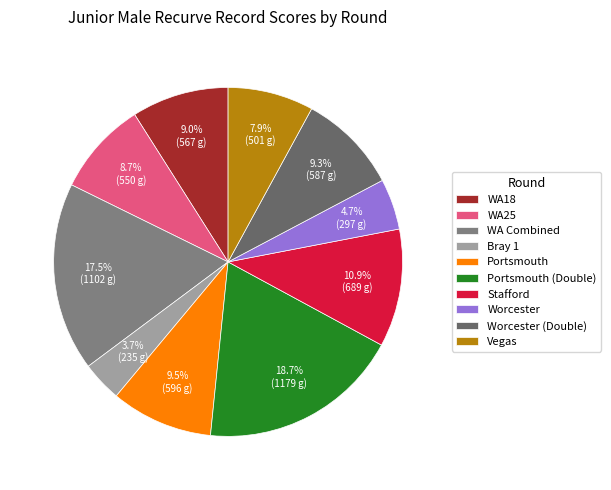

How many segments does this pie chart have?

10